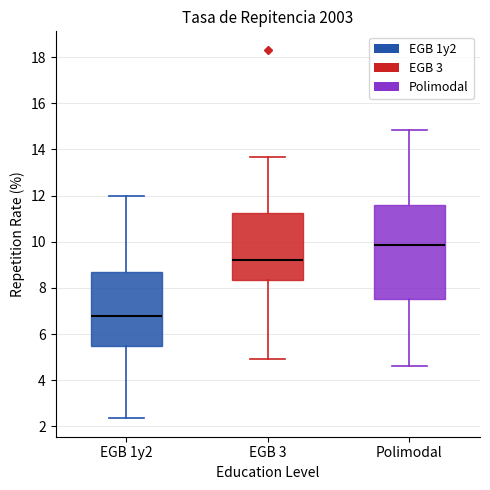

Which box's median line is the lowest?

EGB 1y2